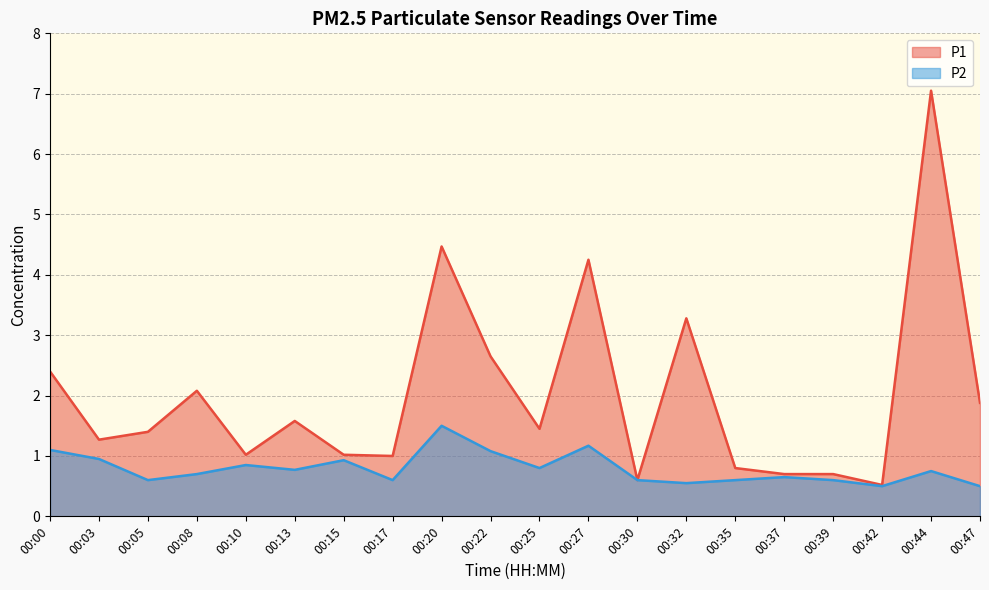

True or false: P2 has more than 1 interior local peaks.

True